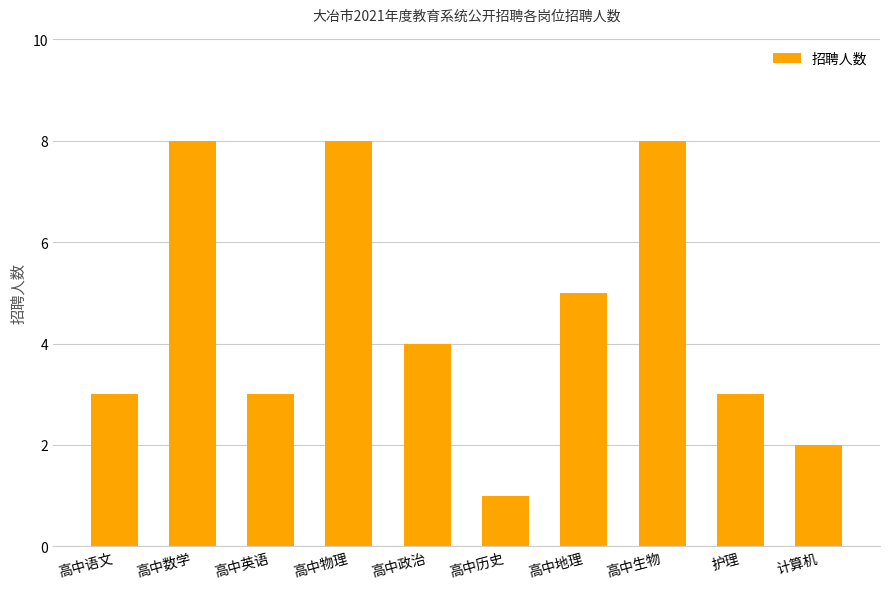

Does the chart contain any negative values?

No